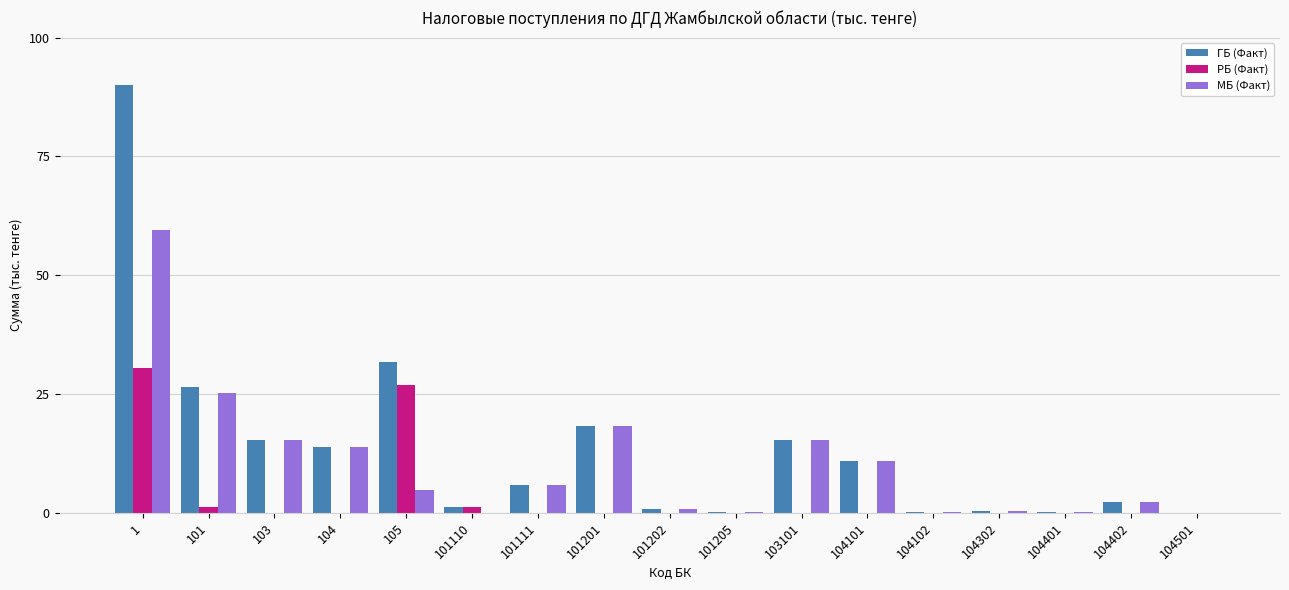

Is the value of МБ (Факт) at 103 greater than the value of РБ (Факт) at 101110?

Yes